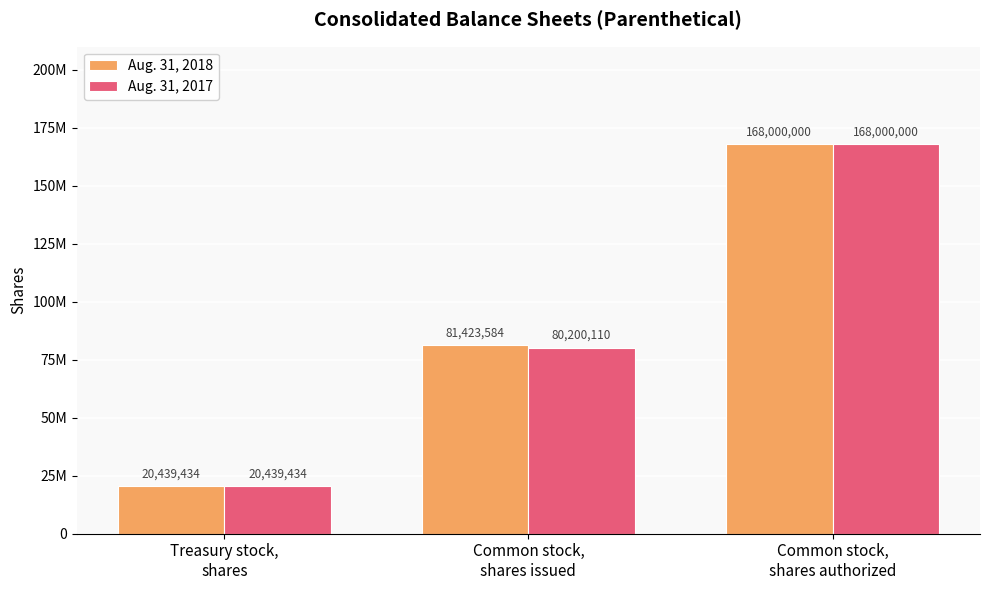

What is the smallest value displayed?

20439434